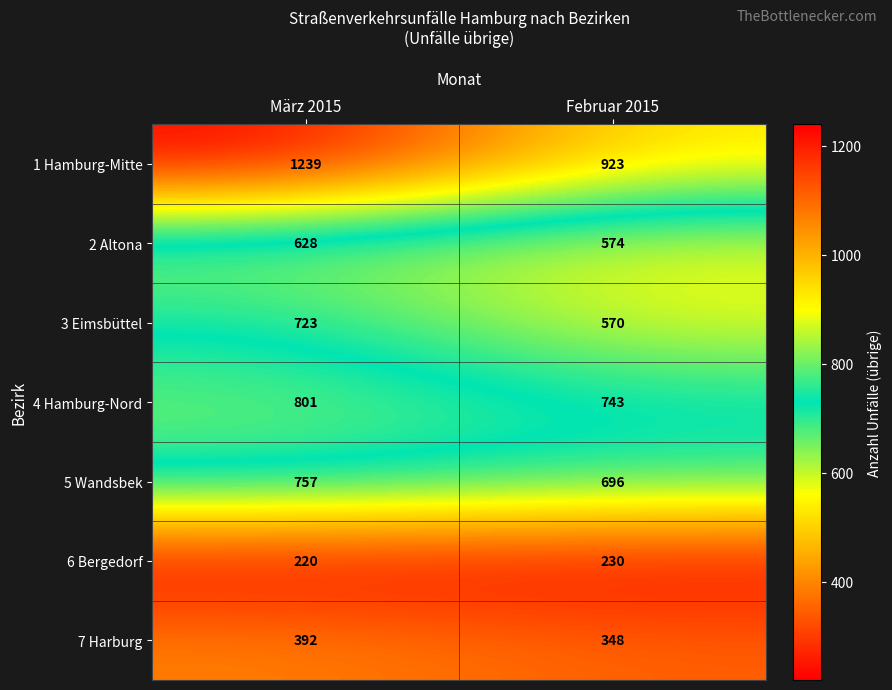

Which label corresponds to the largest value in the chart?

März 2015